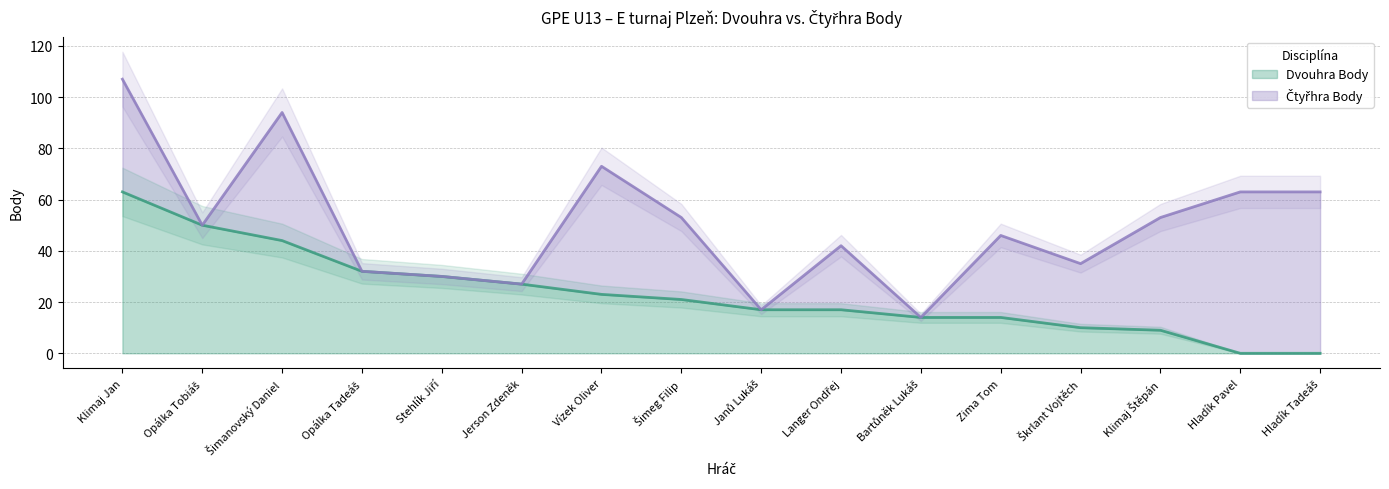

Reading left to right, what are all the values shown in this chart?

Klimaj Jan=63	Opálka Tobiáš=50	Šimanovský Daniel=44	Opálka Tadeáš=32	Stehlík Jiří=30	Jerson Zdeněk=27	Vízek Oliver=23	Šimeg Filip=21	Janů Lukáš=17	Langer Ondřej=17	Bartůněk Lukáš=14	Zima Tom=14	Škrlant Vojtěch=10	Klimaj Štěpán=9	Hladík Pavel=0	Hladík Tadeáš=0